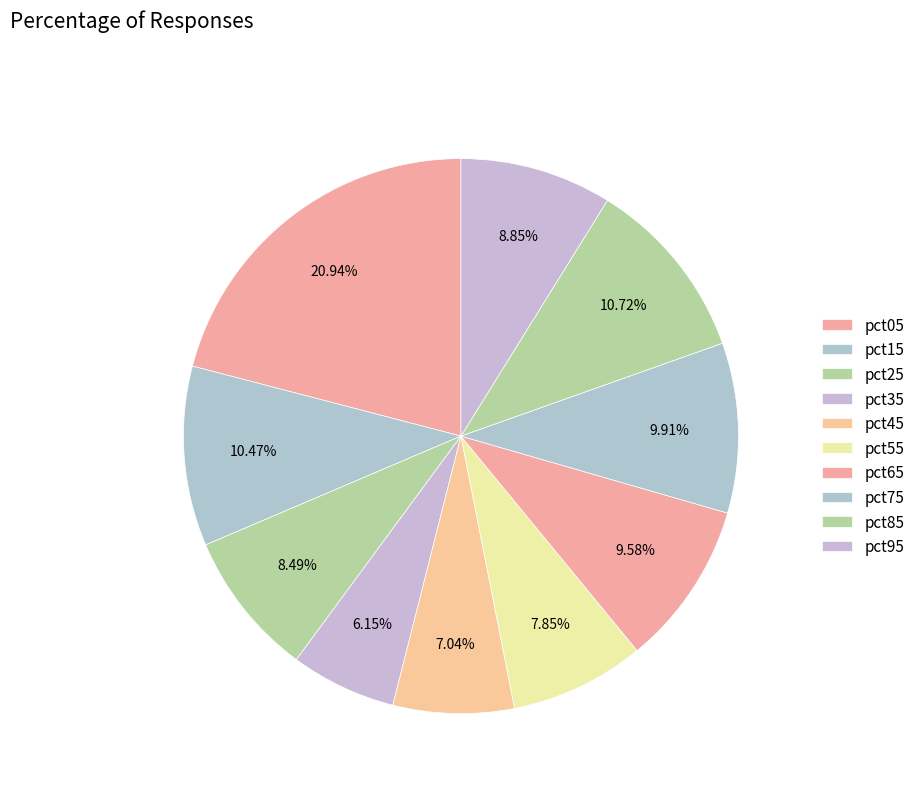

What is the total percentage of pct65 and pct45?

16.6%